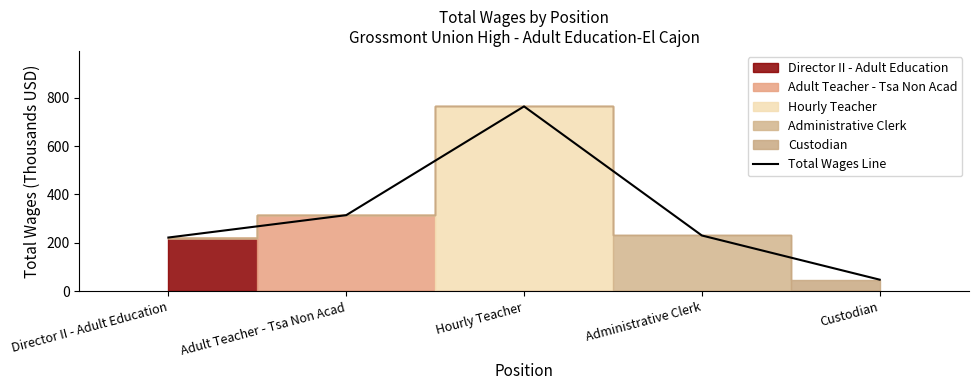

What is the minimum value shown in the chart?

48.1